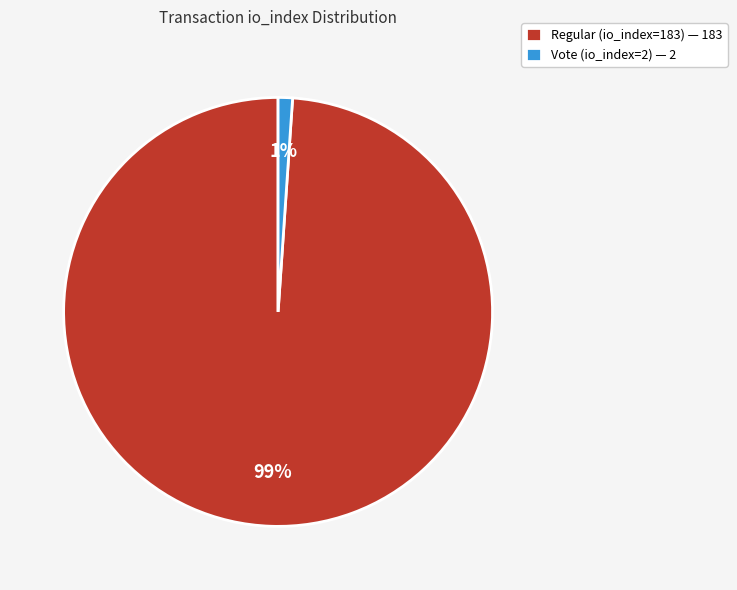

Which has a higher value, Regular (io_index=183) or Vote (io_index=2)?

Regular (io_index=183)